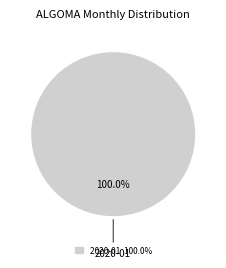

Is there any slice that represents more than half of the pie?

Yes